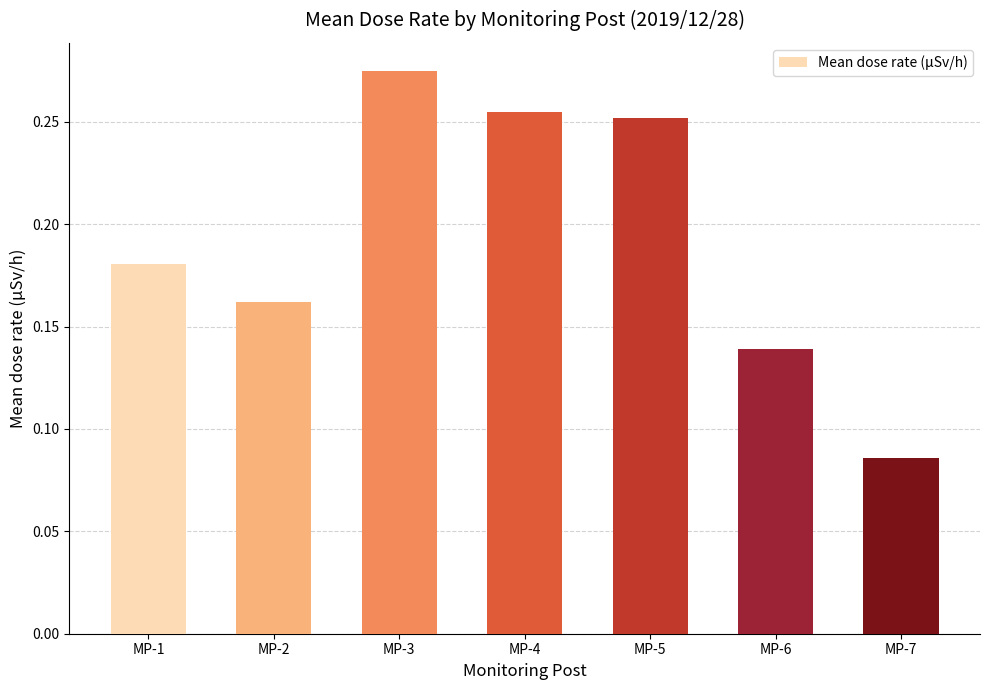

The value at MP-6 is 0.2. True or false?

False